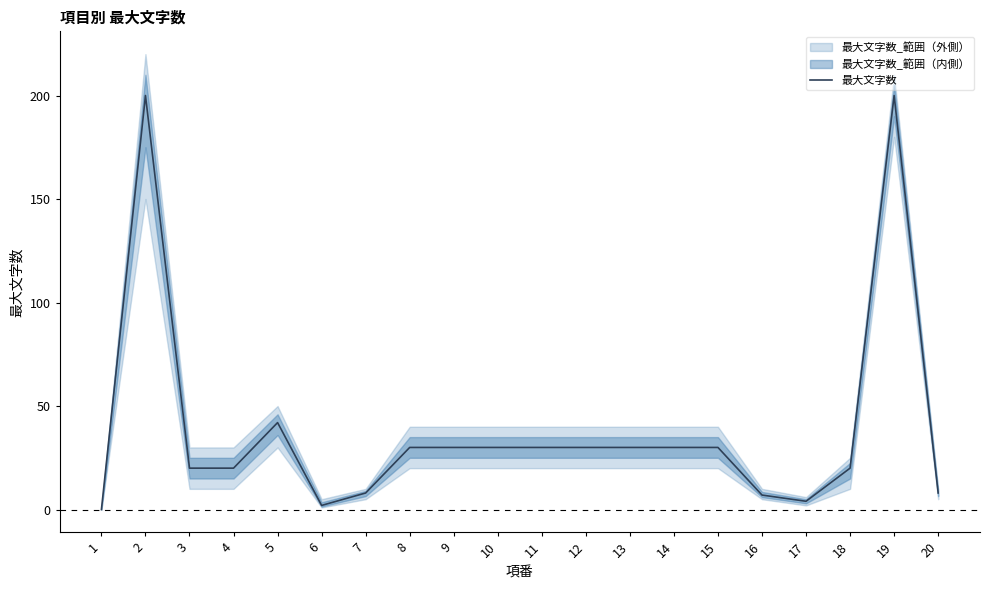

How many data points does each series have?

20